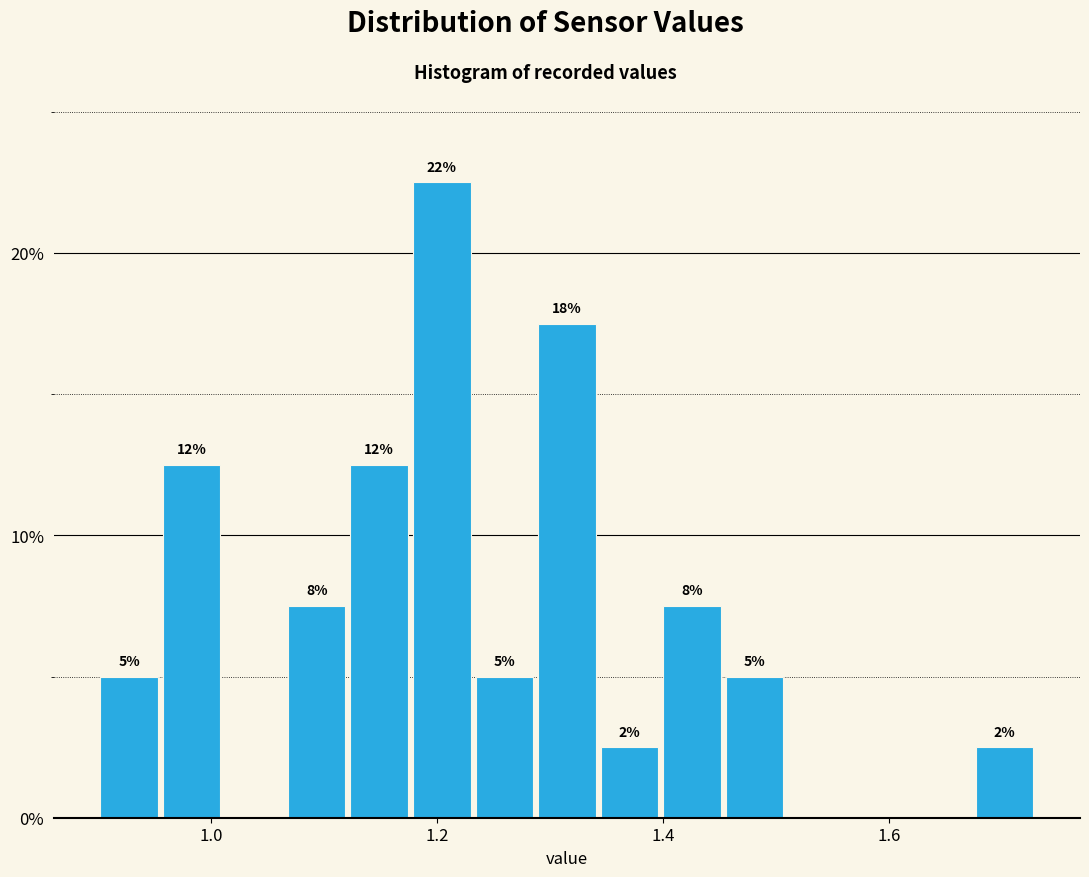

Around what value on the x-axis is the tallest bar? Give the approximate position of its centre, as read against the axis.

1.20